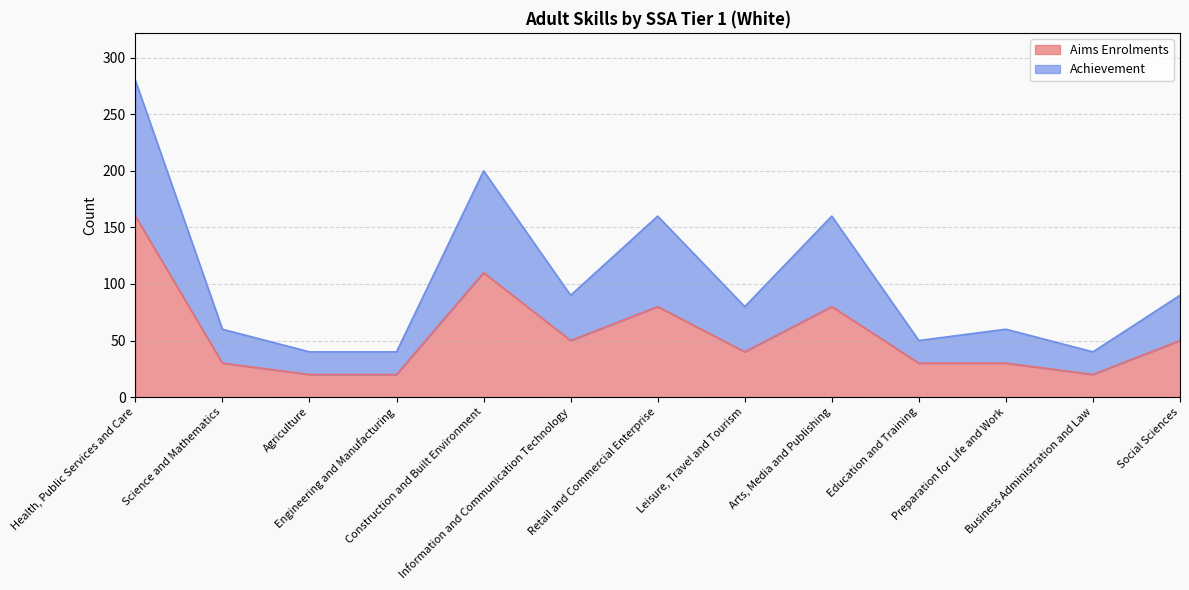

Read the Aims Enrolments value at Science and Mathematics.

30